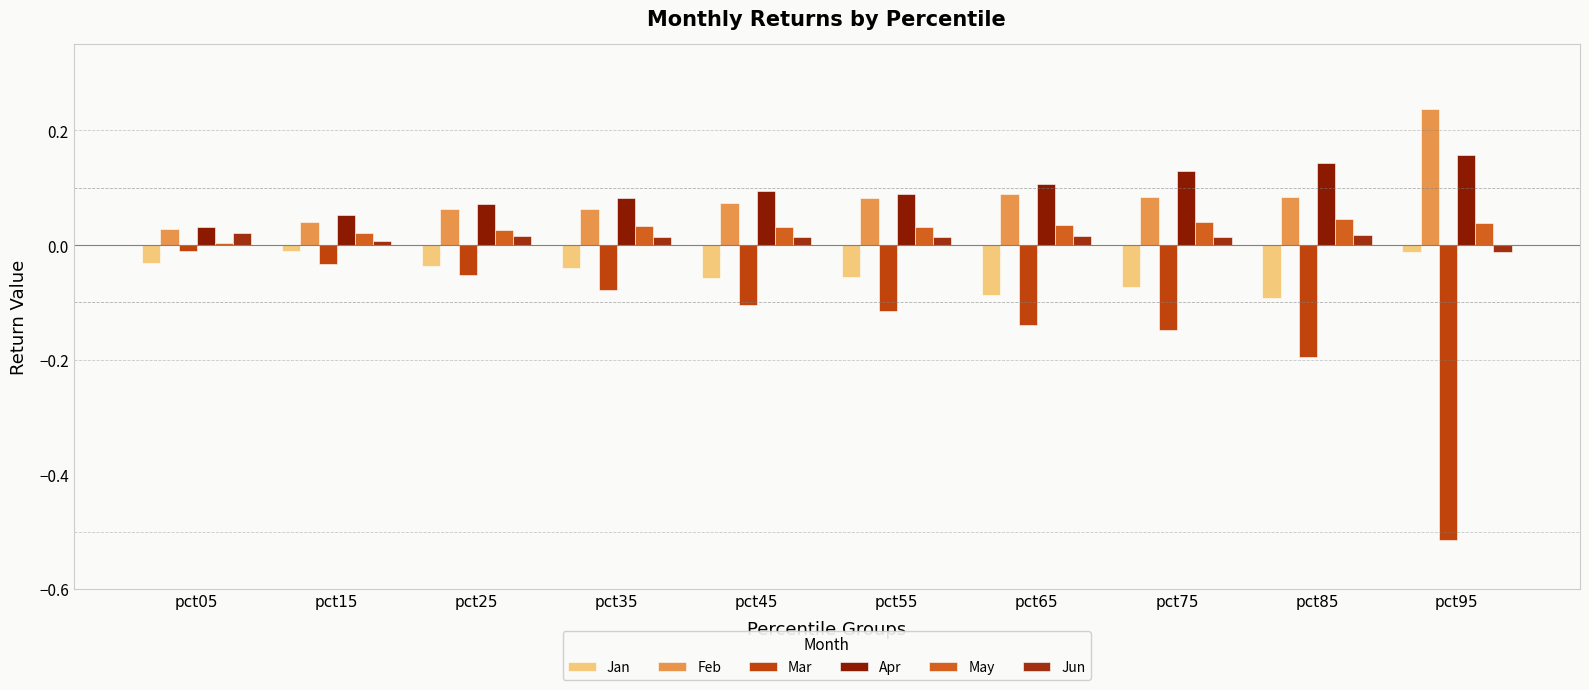

Are the bars grouped side by side (vs. stacked)?

Yes